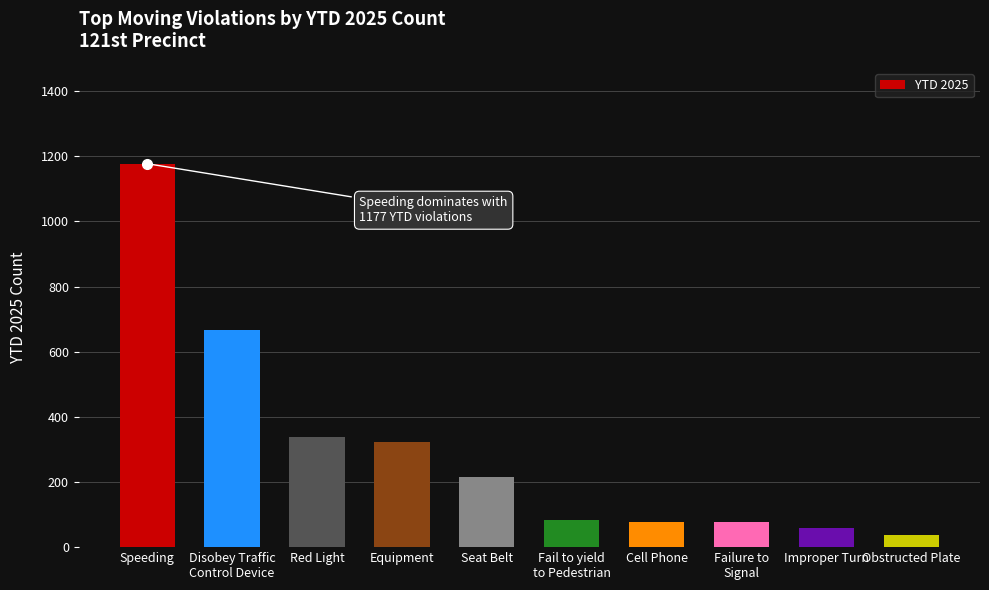

What is the maximum value shown in the chart?

1177